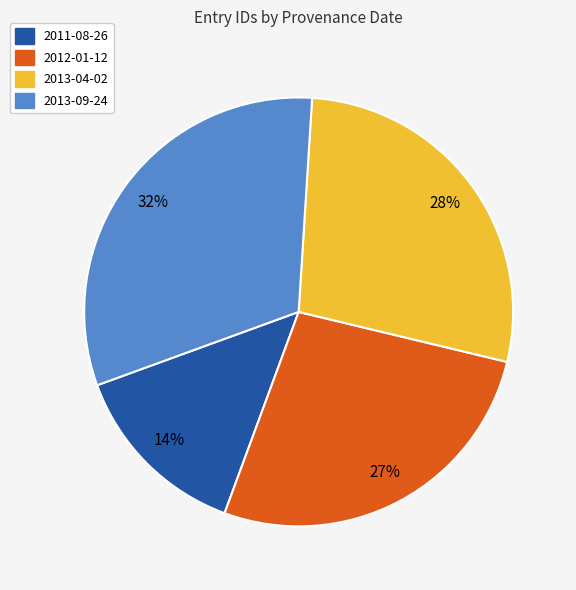

Rank the categories by value from highest to lowest.

2013-09-24, 2013-04-02, 2012-01-12, 2011-08-26